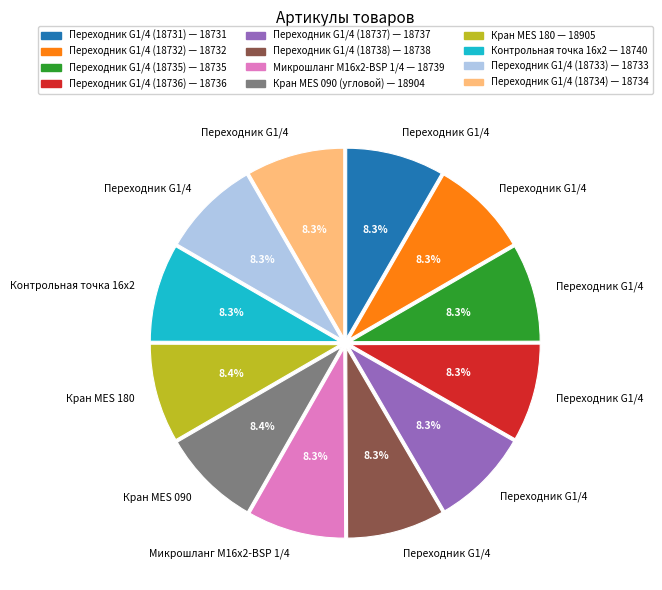

How many segments does this pie chart have?

12